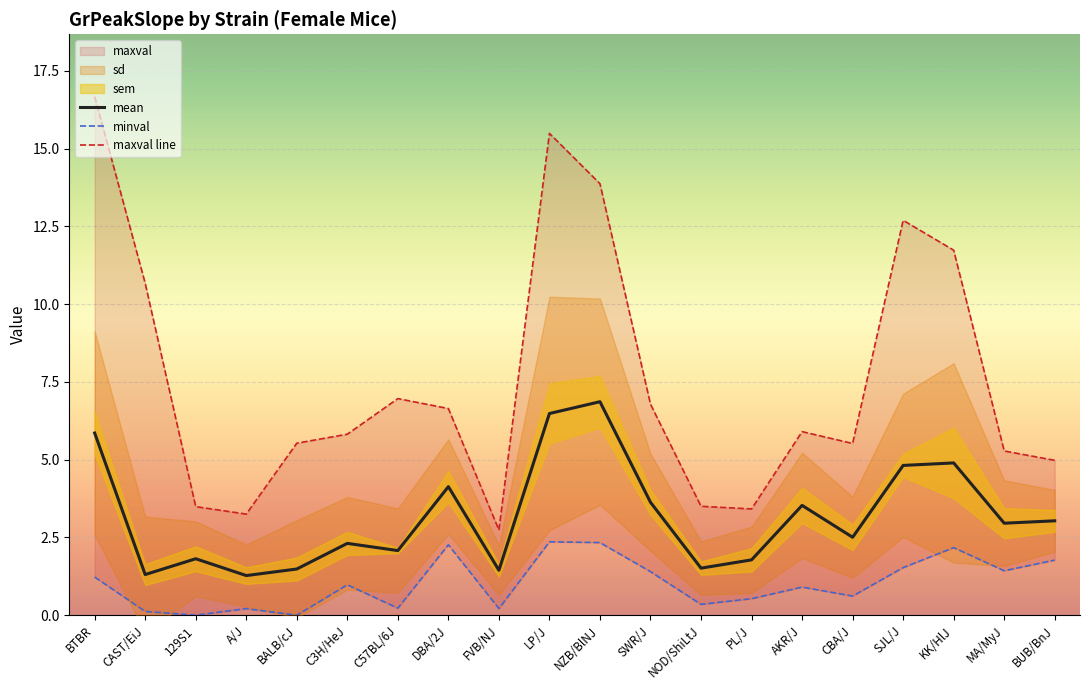

What is the difference between the highest and lowest values at 129S1?

3.5